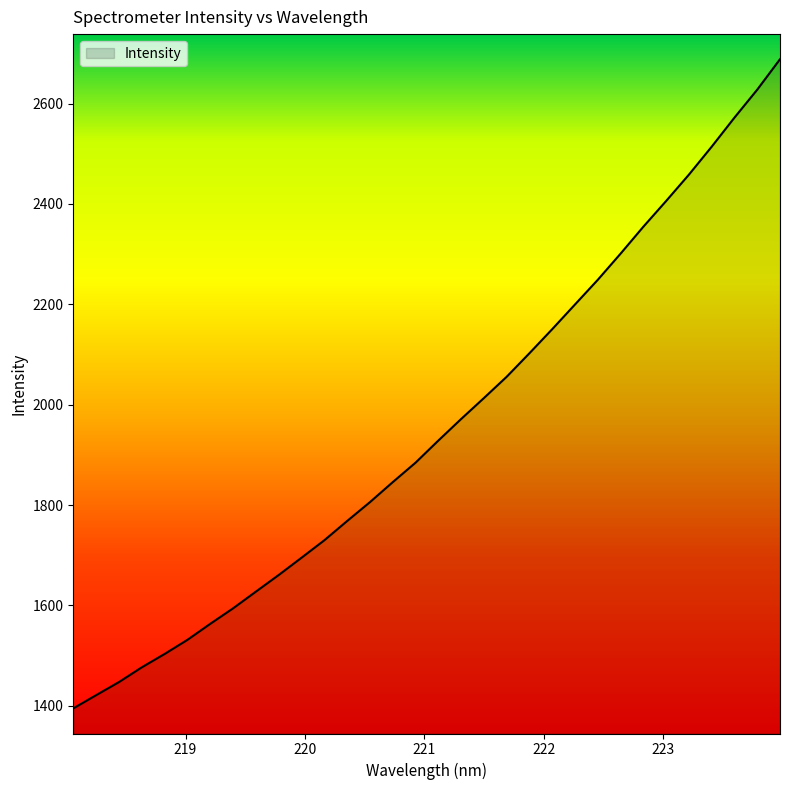

What is the smallest value displayed?

1394.9